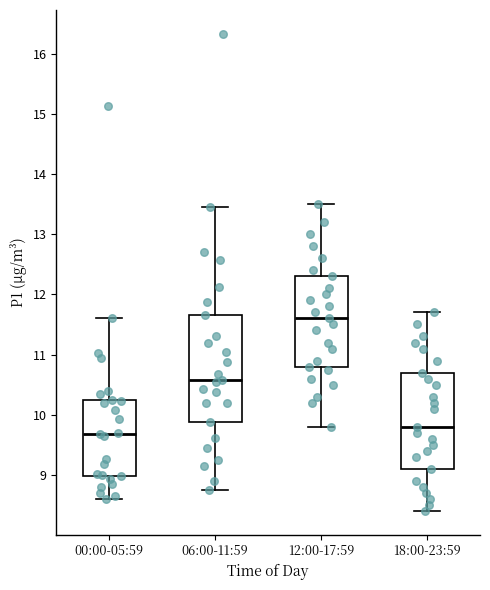

Where is the upper edge of the box for 06:00-11:59 on the y-axis? The values are not printed on the chart, so give them approximately, as read against the axis.

11.7